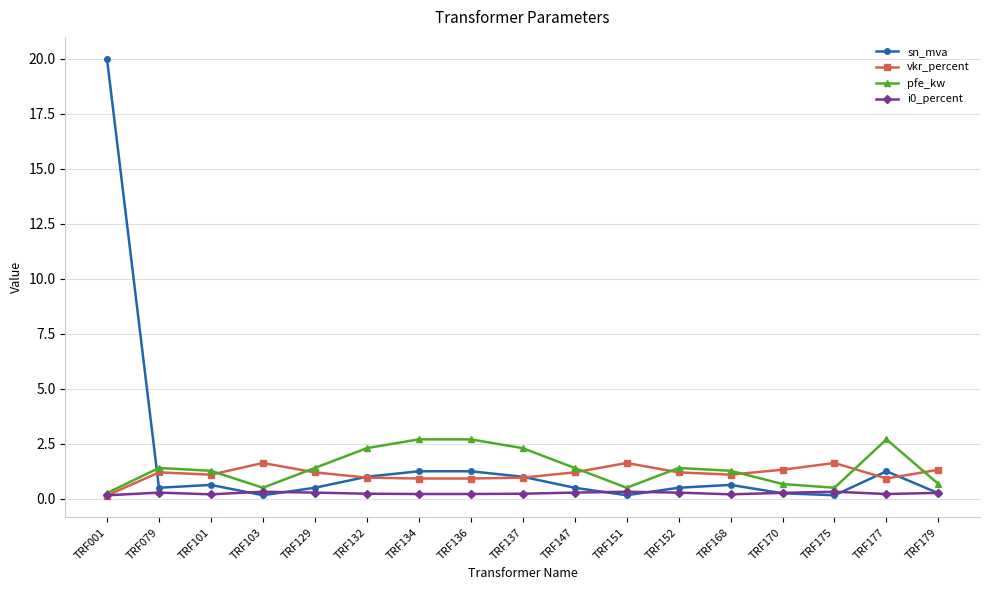

Which series changed the most between TRF151 and TRF177?

pfe_kw